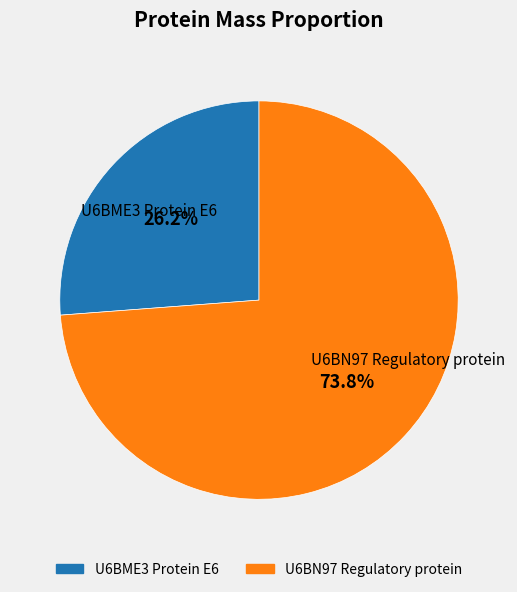

Does U6BN97 Regulatory protein account for over 50% of the chart?

Yes